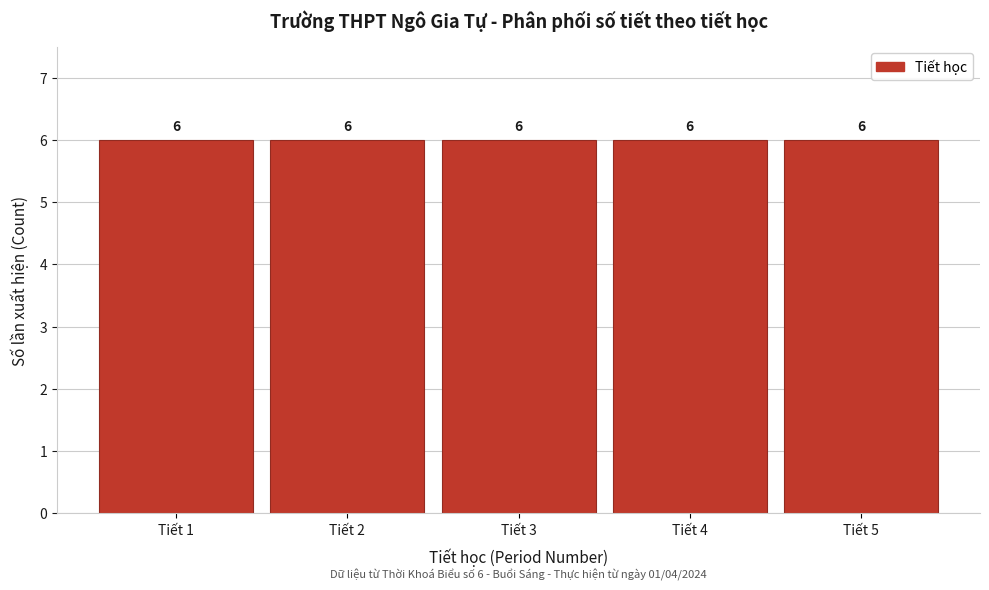

How tall is the bar that spans 0.5 to 1.5 on the x-axis?

6